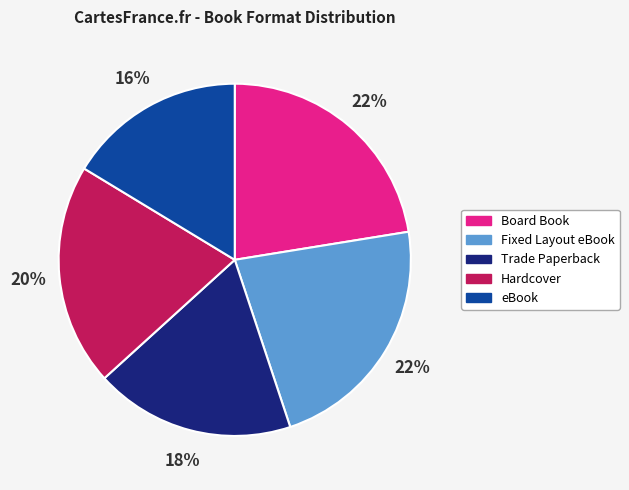

To the nearest percent, what is the difference between the largest and smallest slice percentages?

6%